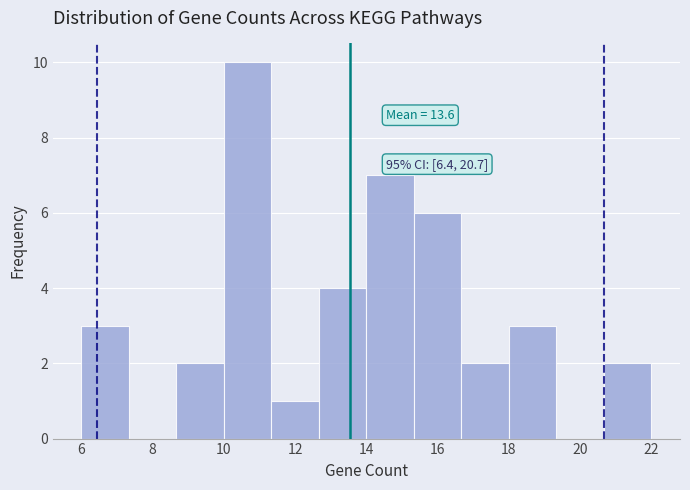

Which range on the x-axis has the tallest bar?

10.0 to 11.4